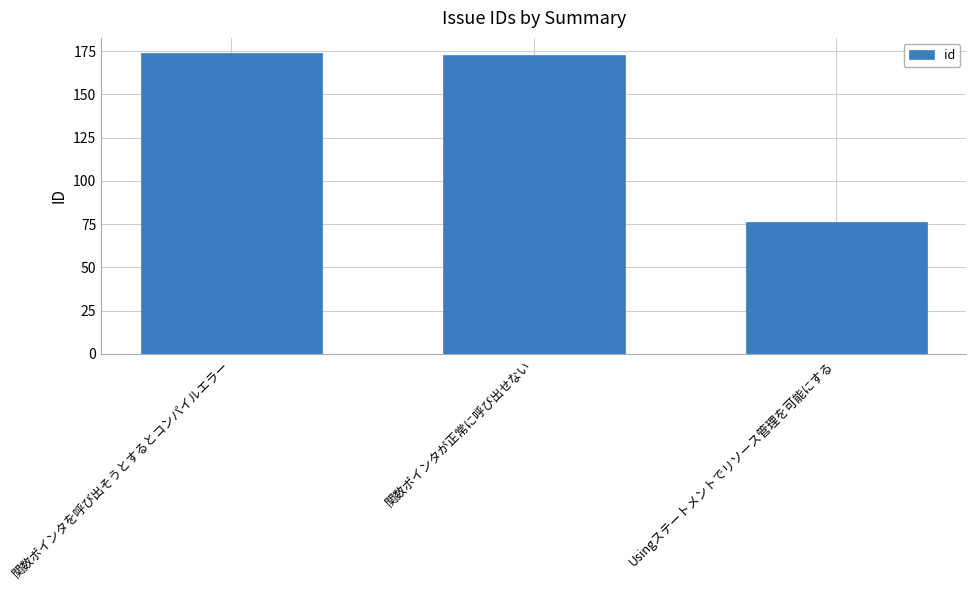

What value does the data have at 関数ポインタが正常に呼び出せない, to the nearest 5?

175